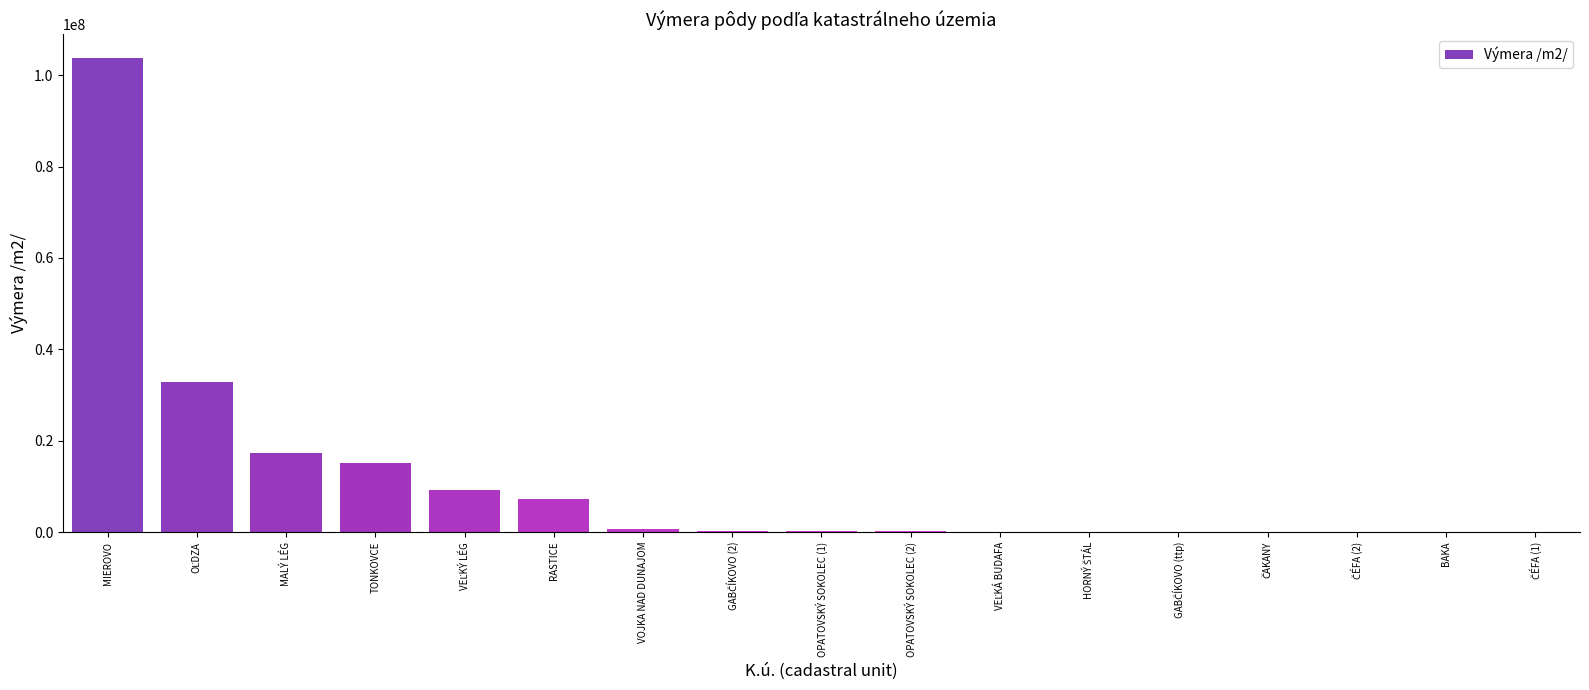

The value at VOJKA NAD DUNAJOM is 578000.0. True or false?

True